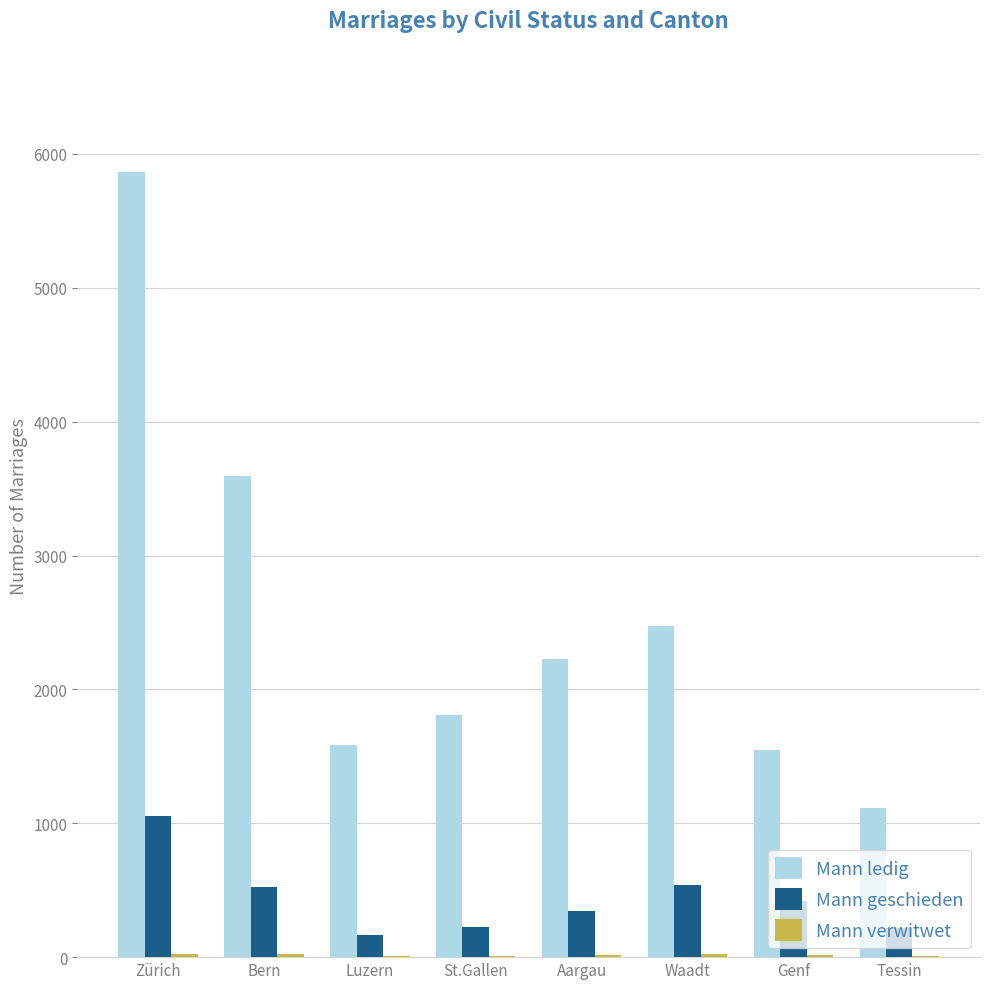

At which label is Mann geschieden closest to 610?

Waadt